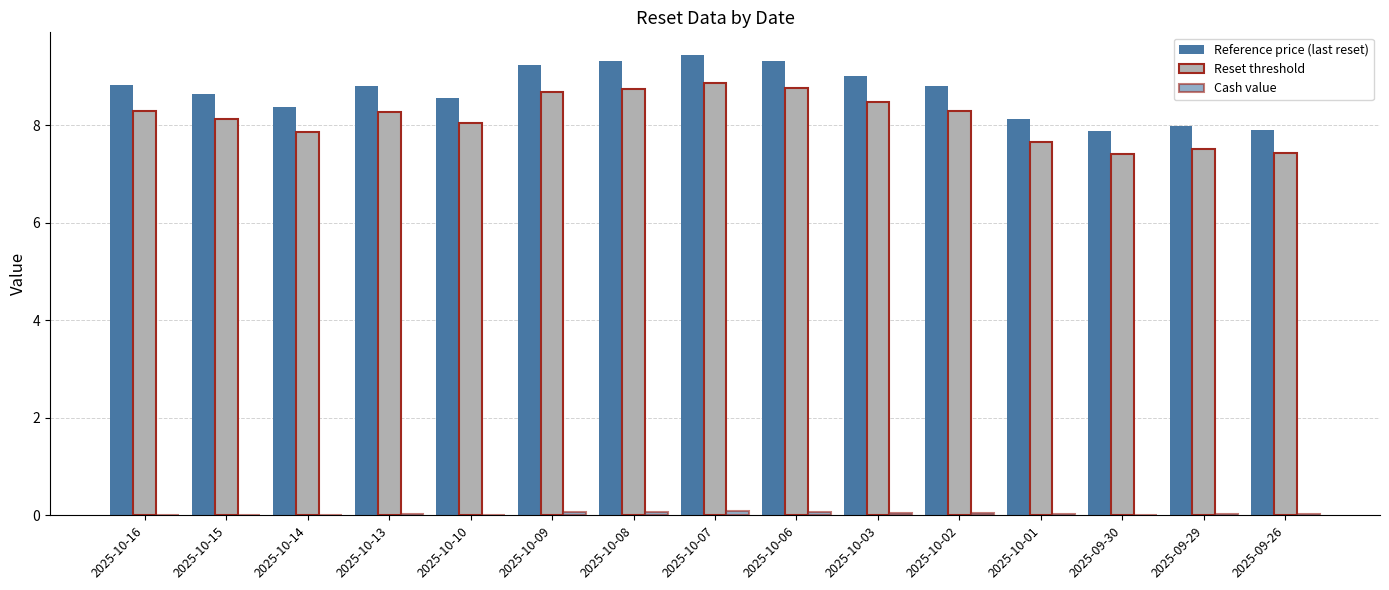

Which series has the largest range (max minus min)?

Reference price (last reset)